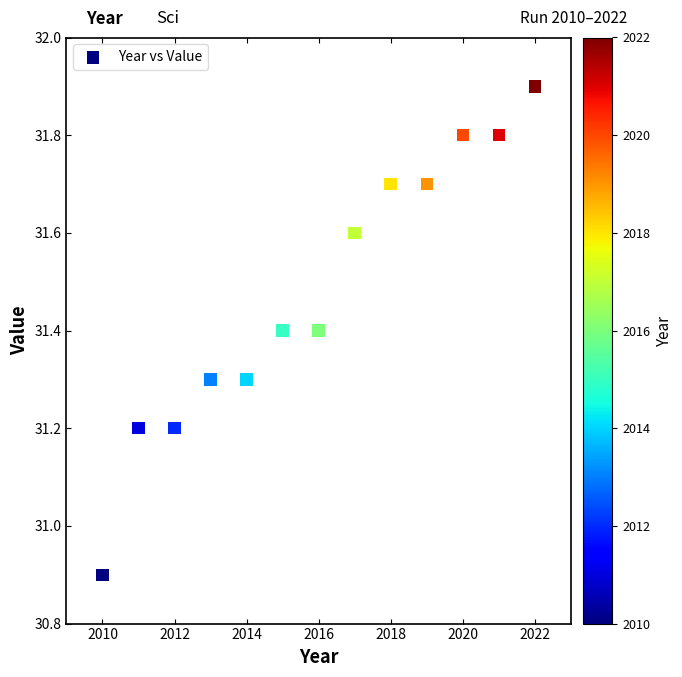

What is the range of Y values (max minus min)?

1.0